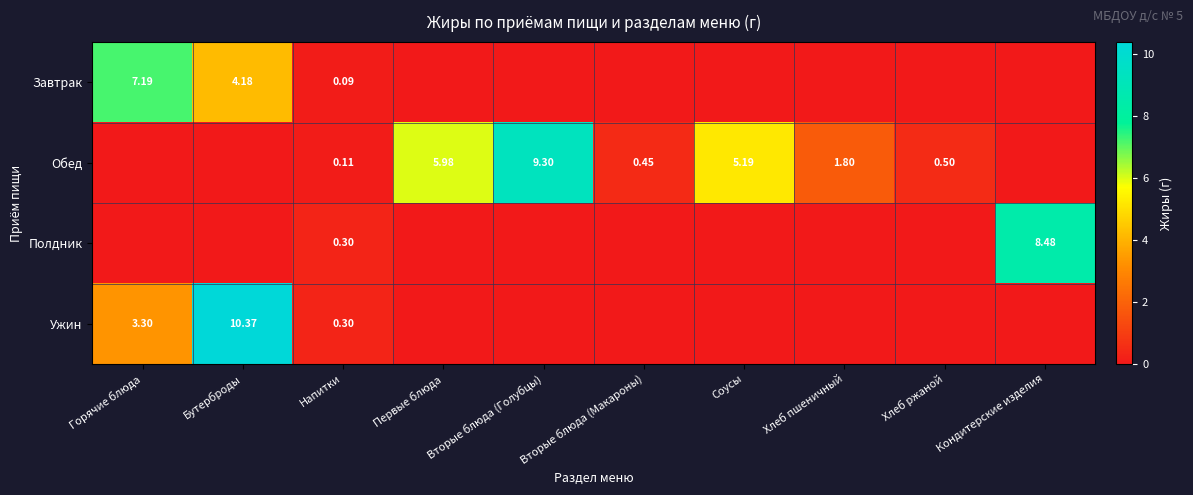

How many distinct data groups are displayed?

4